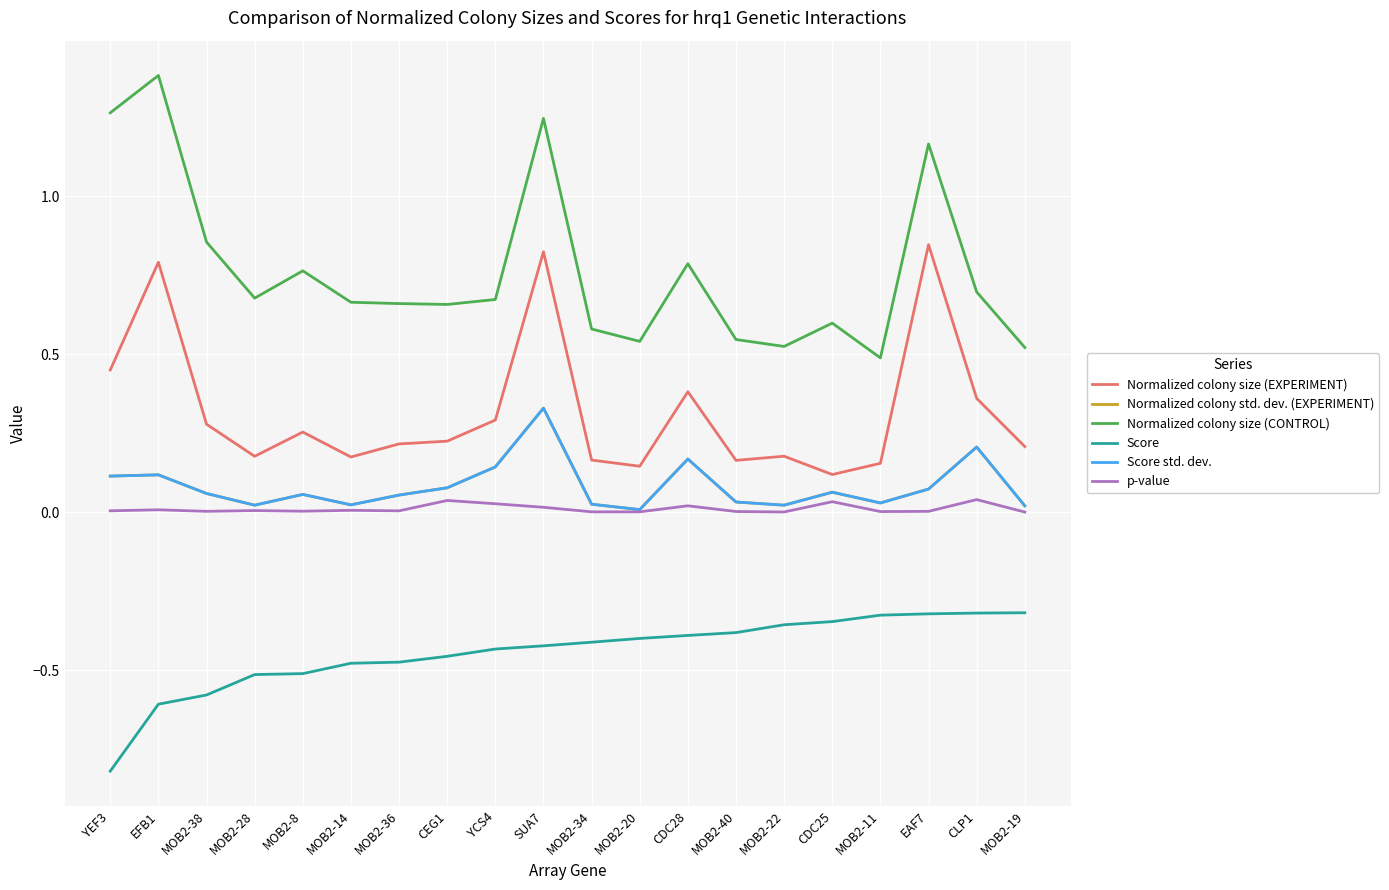

Does the chart have visible grid lines?

Yes